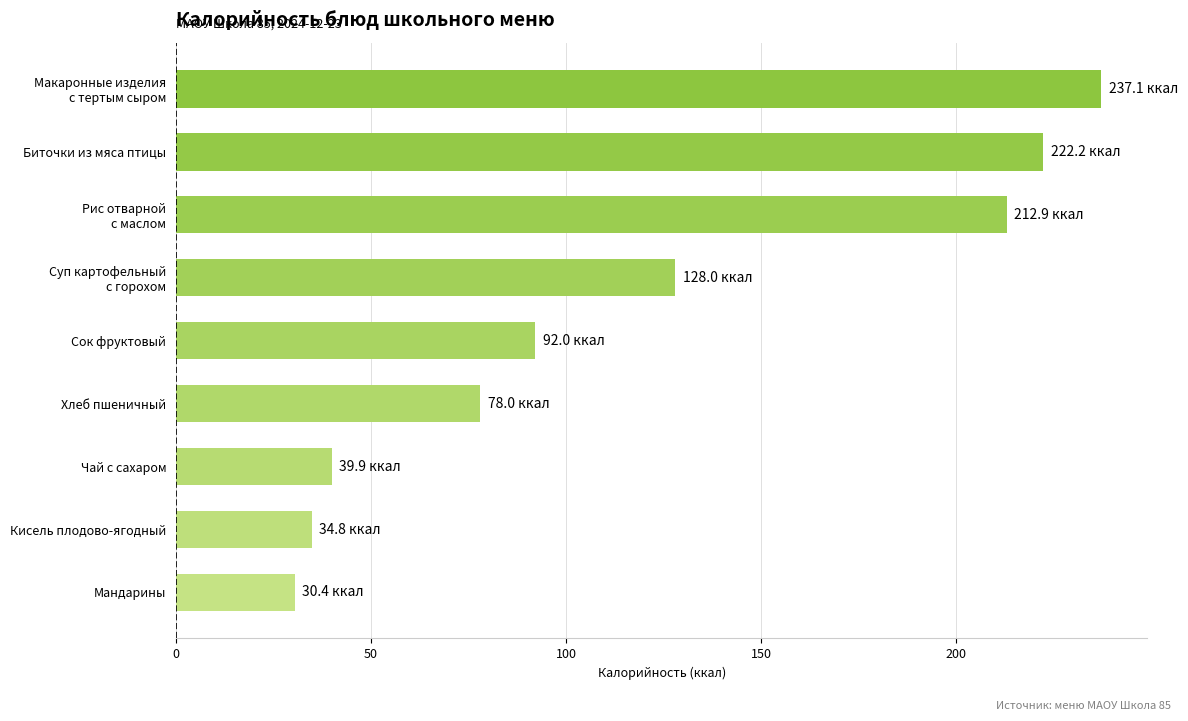

Reading bottom to top, what are all the values shown in this chart?

30.4	34.8	39.9	78.0	92.0	128.0	212.9	222.2	237.1